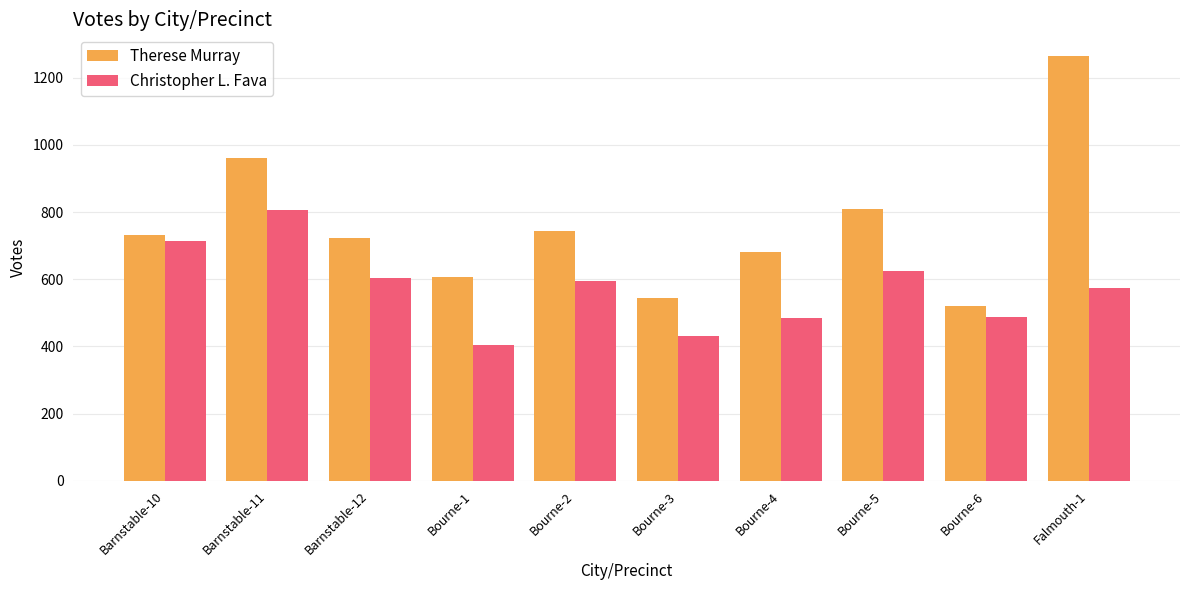

What is the maximum value for Therese Murray?

1266